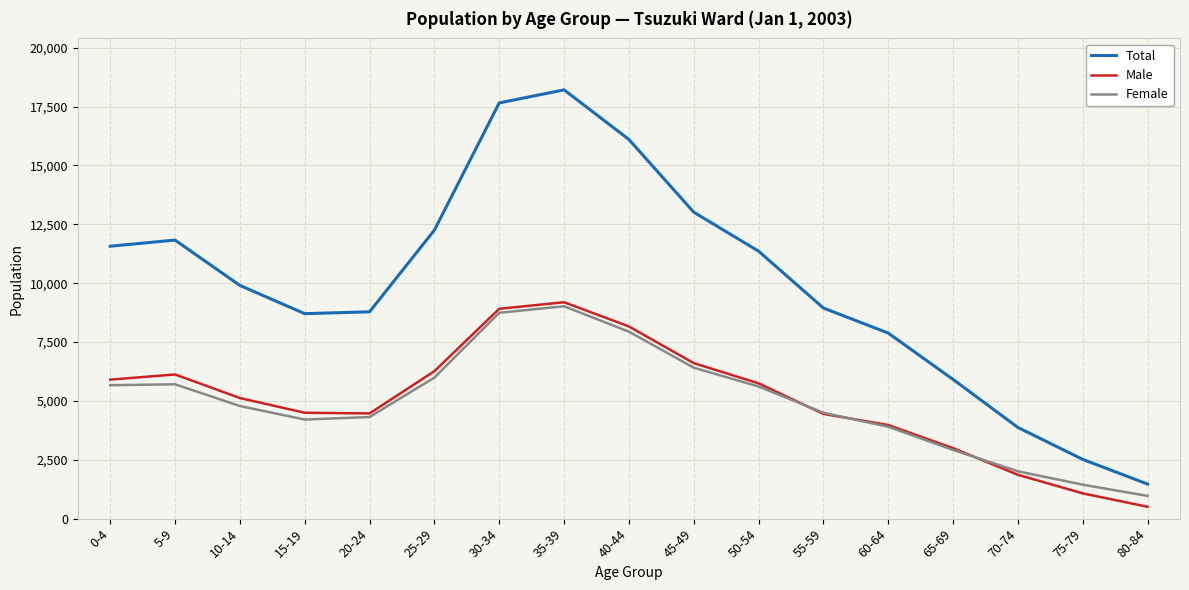

True or false: Male and Female cross at least once.

True